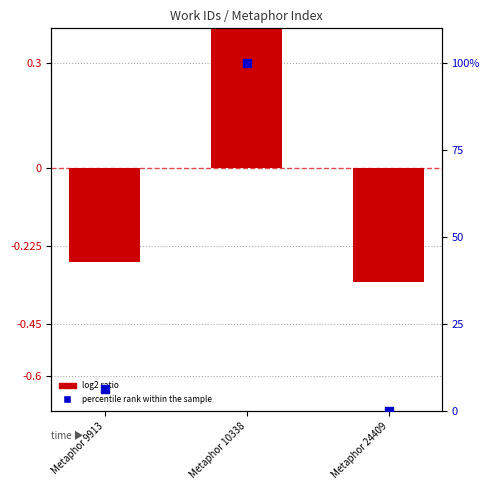

At how many categories does at least one series exceed 98?

1